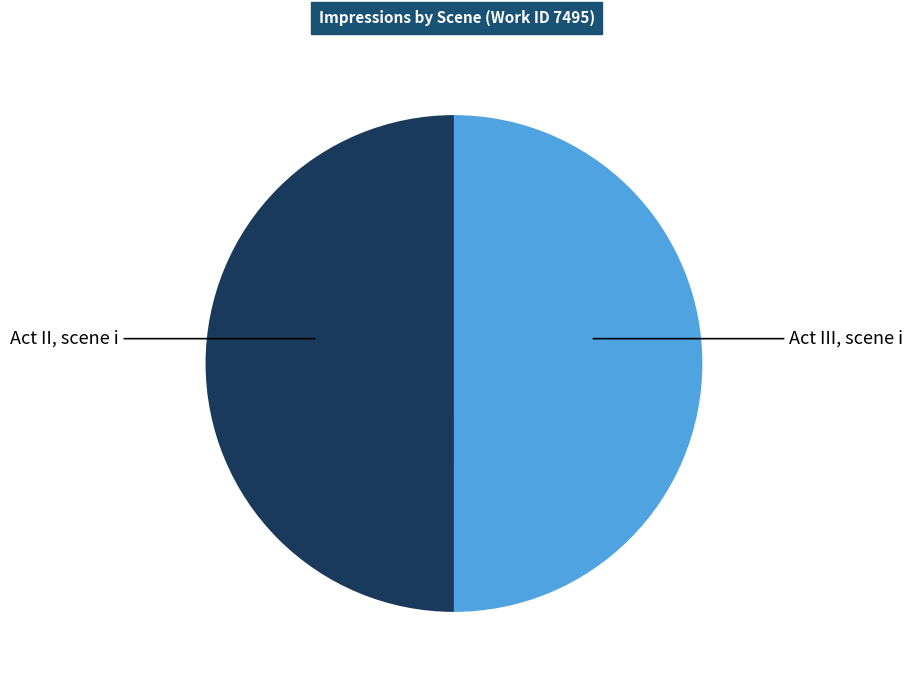

What is the ratio of the value at Act III, scene i to the value at Act II, scene i?

1.0